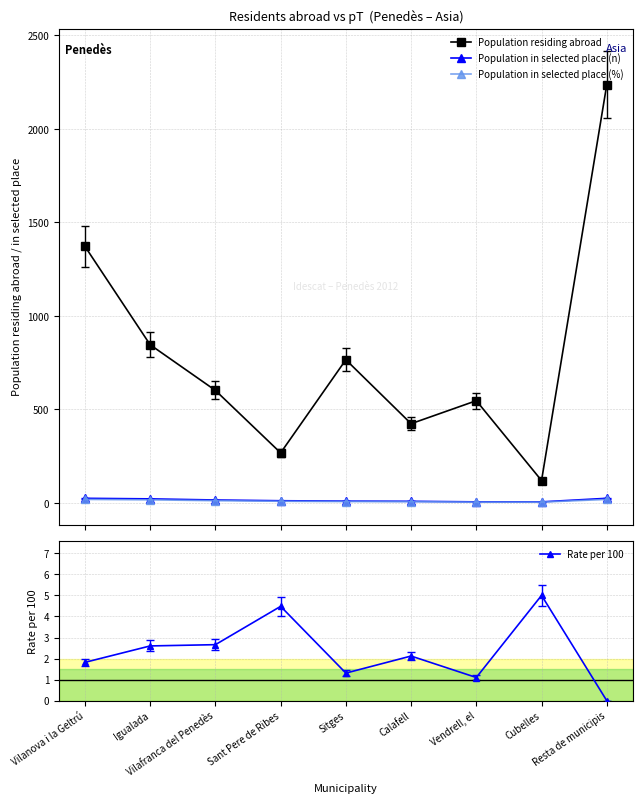

What is the value of the Population in selected place (%) point at the 7th from the left?

4.6